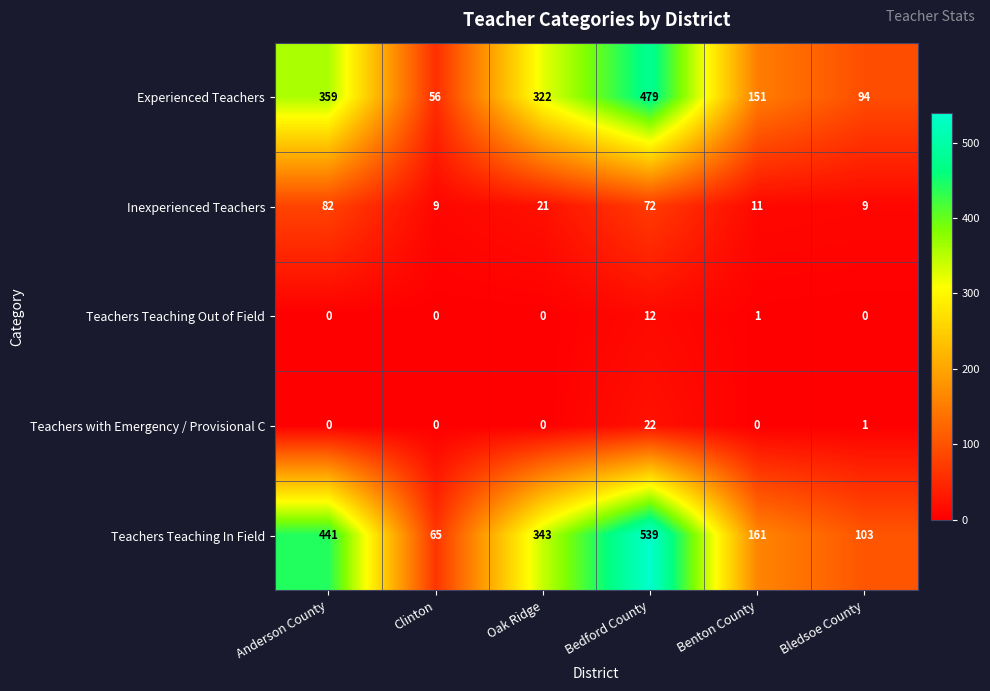

How many distinct data groups are displayed?

5